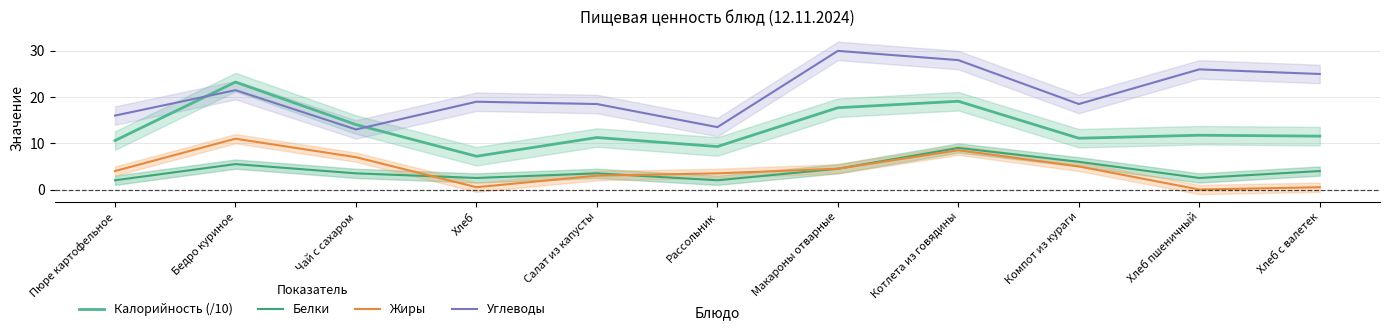

Which series changed the most between Макароны отварные and Котлета из говядины?

Белки